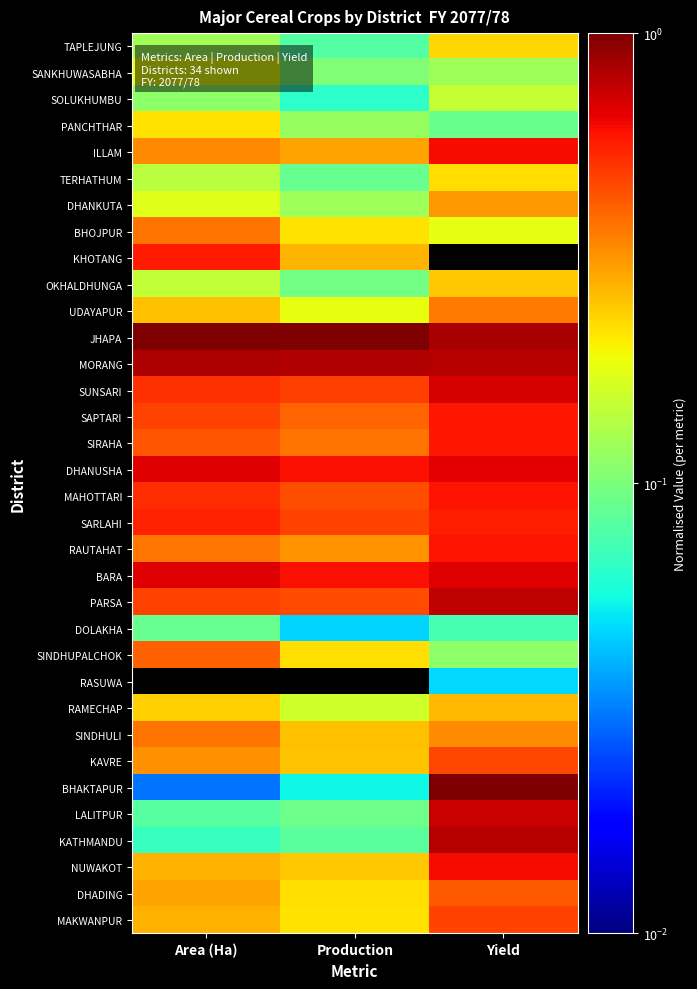

Which series changed the most between Area (Ha) and Yield?

BHAKTAPUR